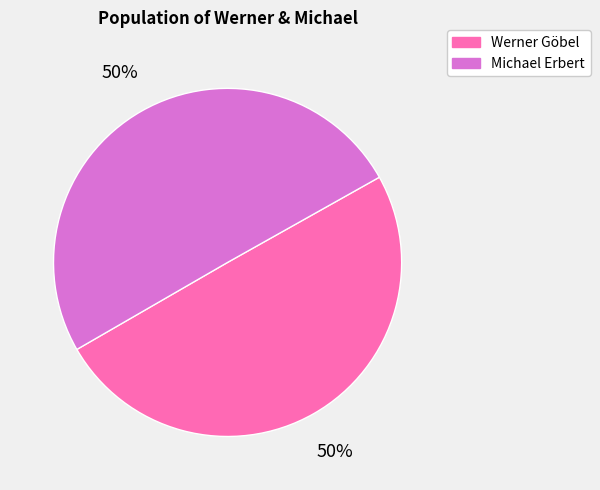

Count the number of slices in the pie.

2